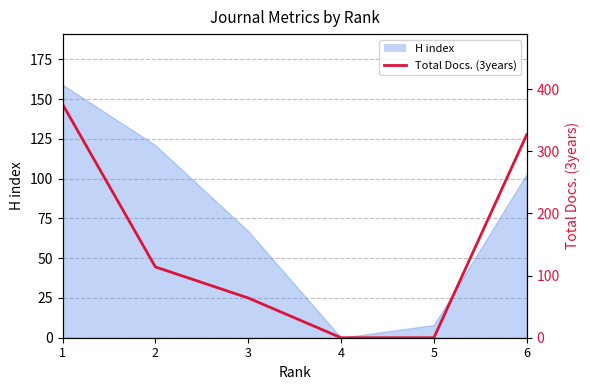

How many data points does each series have?

6